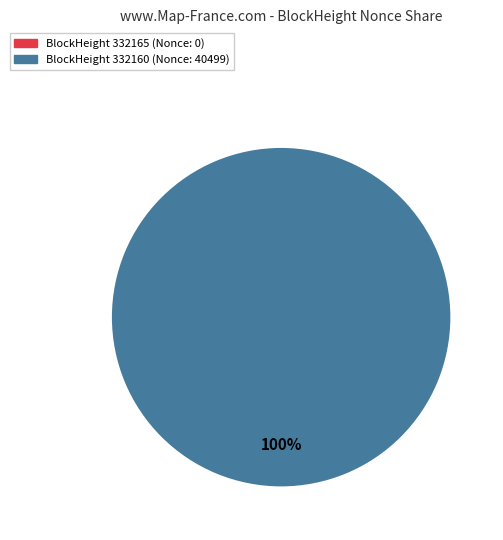

Which slice is the largest?

332160